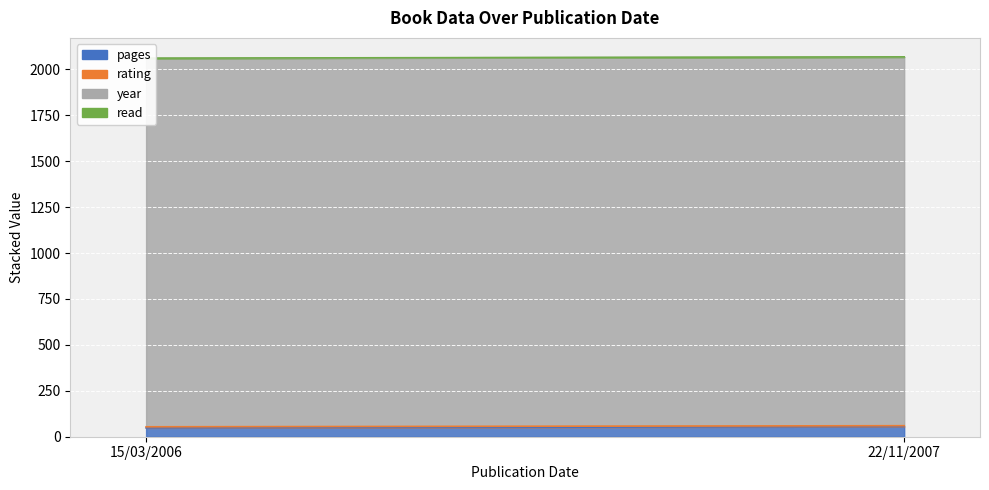

Is it true that rating equals 6 at 15/03/2006?

True